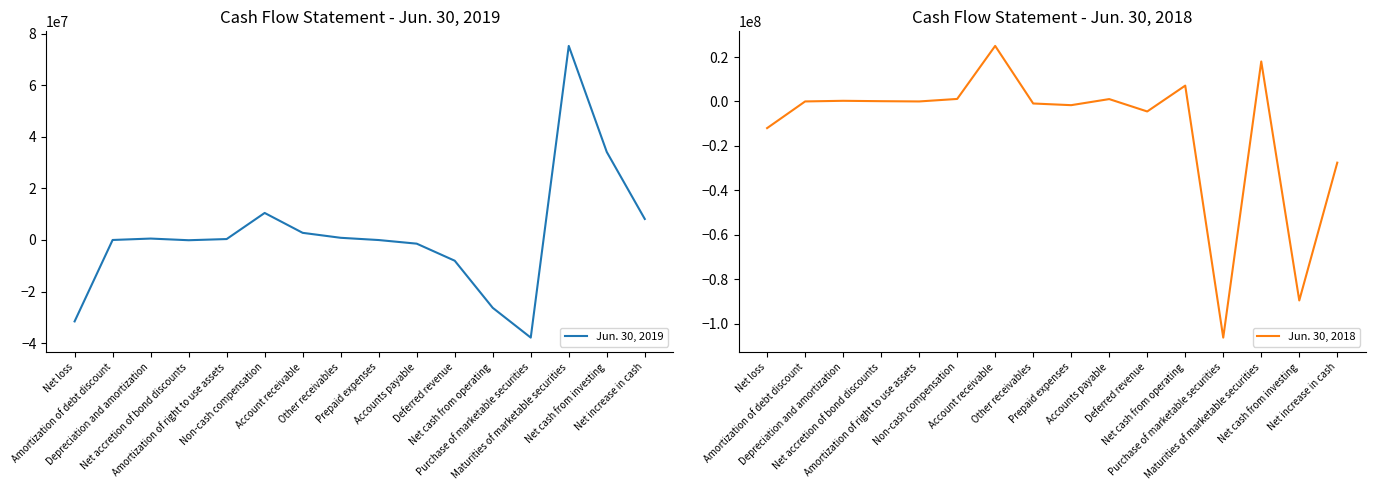

What is the highest value of the Jun. 30, 2019 series?

75266000